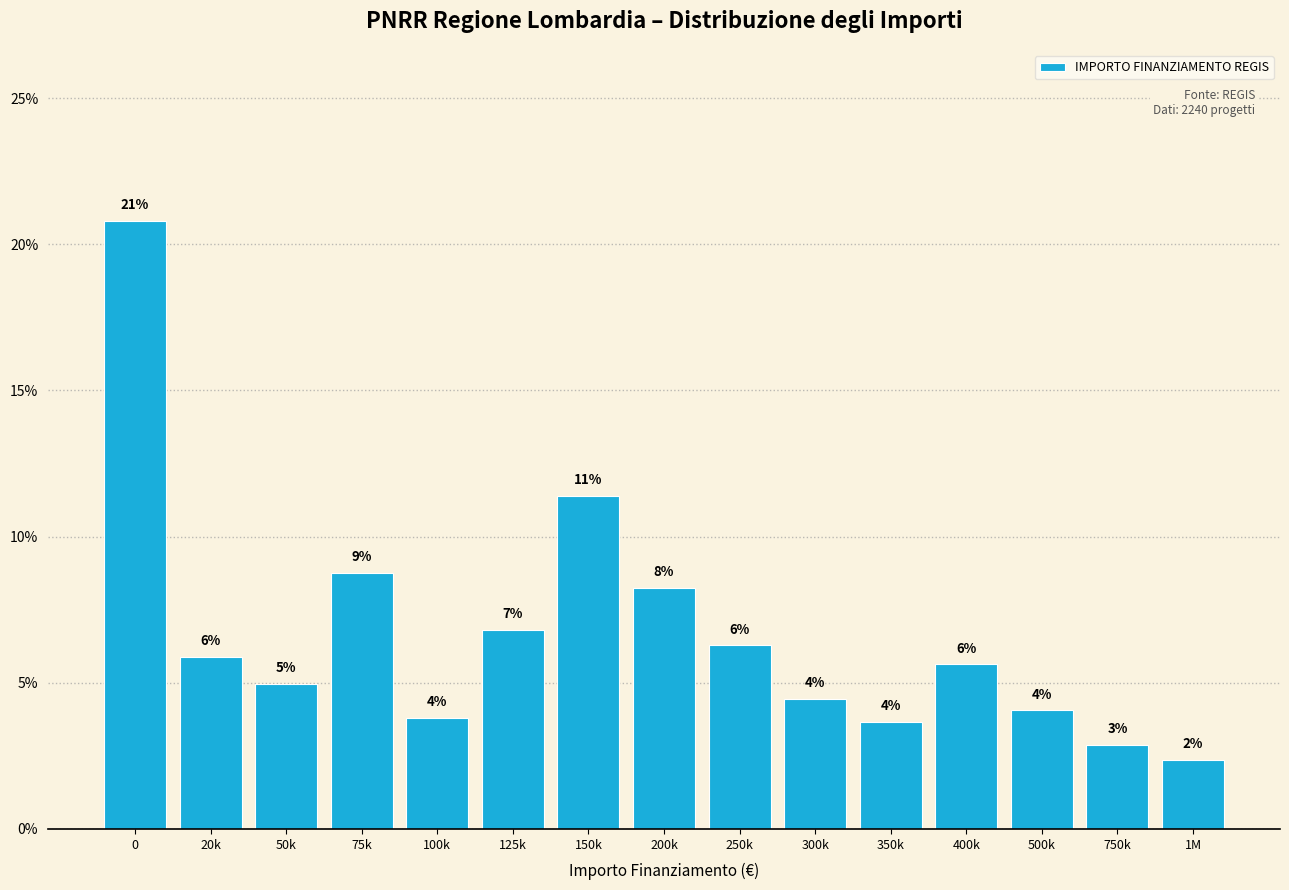

How many bars are there in total?

15